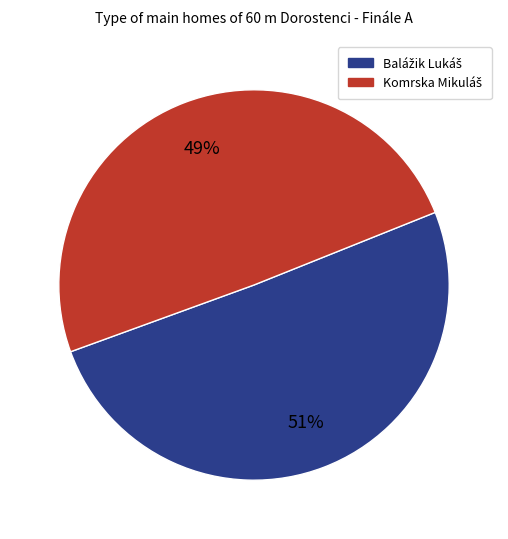

How many slices are in this pie chart?

2